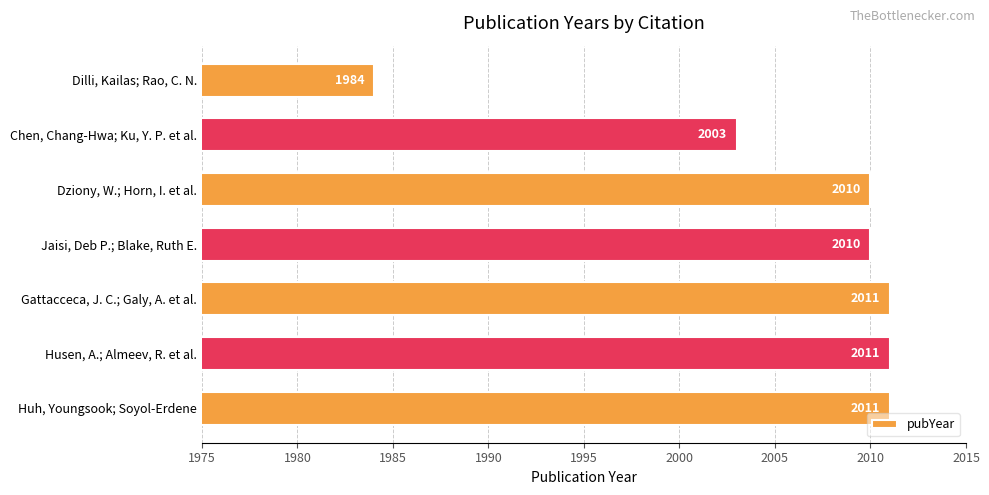

Reading top to bottom, what are all the values shown in this chart?

Dilli, Kailas; Rao, C. N.=1984	Chen, Chang-Hwa; Ku, Y. P. et al.=2003	Dziony, W.; Horn, I. et al.=2010	Jaisi, Deb P.; Blake, Ruth E.=2010	Gattacceca, J. C.; Galy, A. et al.=2011	Husen, A.; Almeev, R. et al.=2011	Huh, Youngsook; Soyol-Erdene=2011